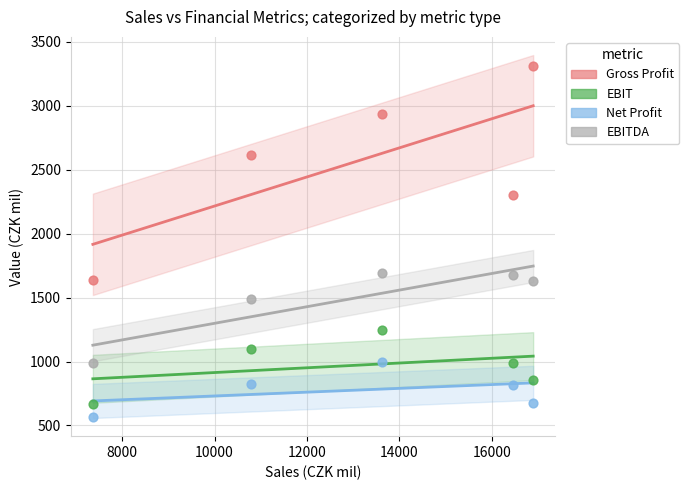

Which series contains the lowest Y value?

Net Profit